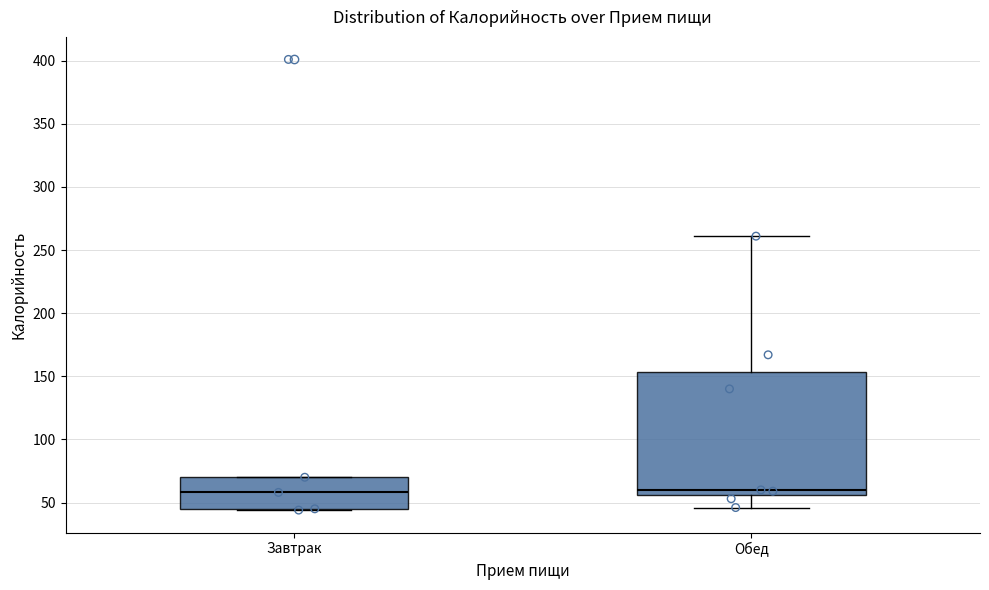

Reading left to right, read every box against the y-axis: the position of its median line, the range the box covers, and the ends of its whiskers. The values are not printed on the chart, so give them approximately, as read against the axis.

Завтрак: median 60, box 45 to 70, whiskers 45 to 70
Обед: median 60, box 55 to 155, whiskers 45 to 260